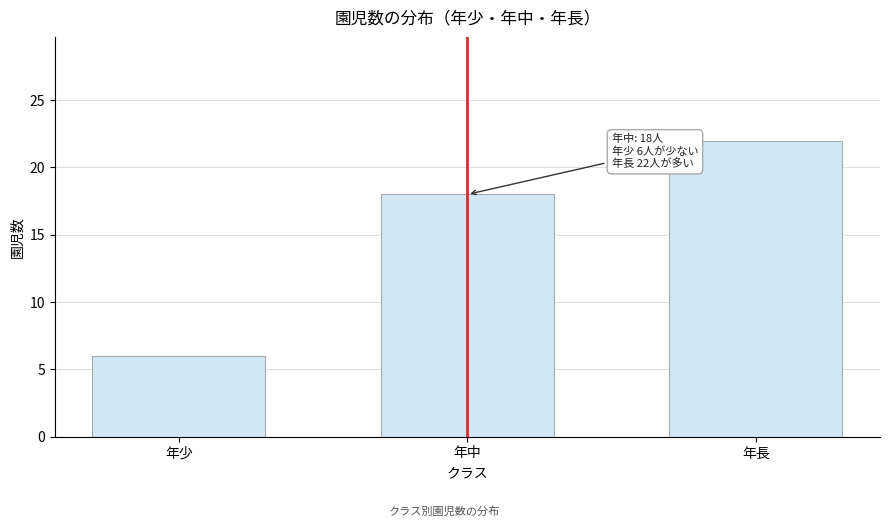

Reading left to right, extract all data points from this chart.

年少=6	年中=18	年長=22